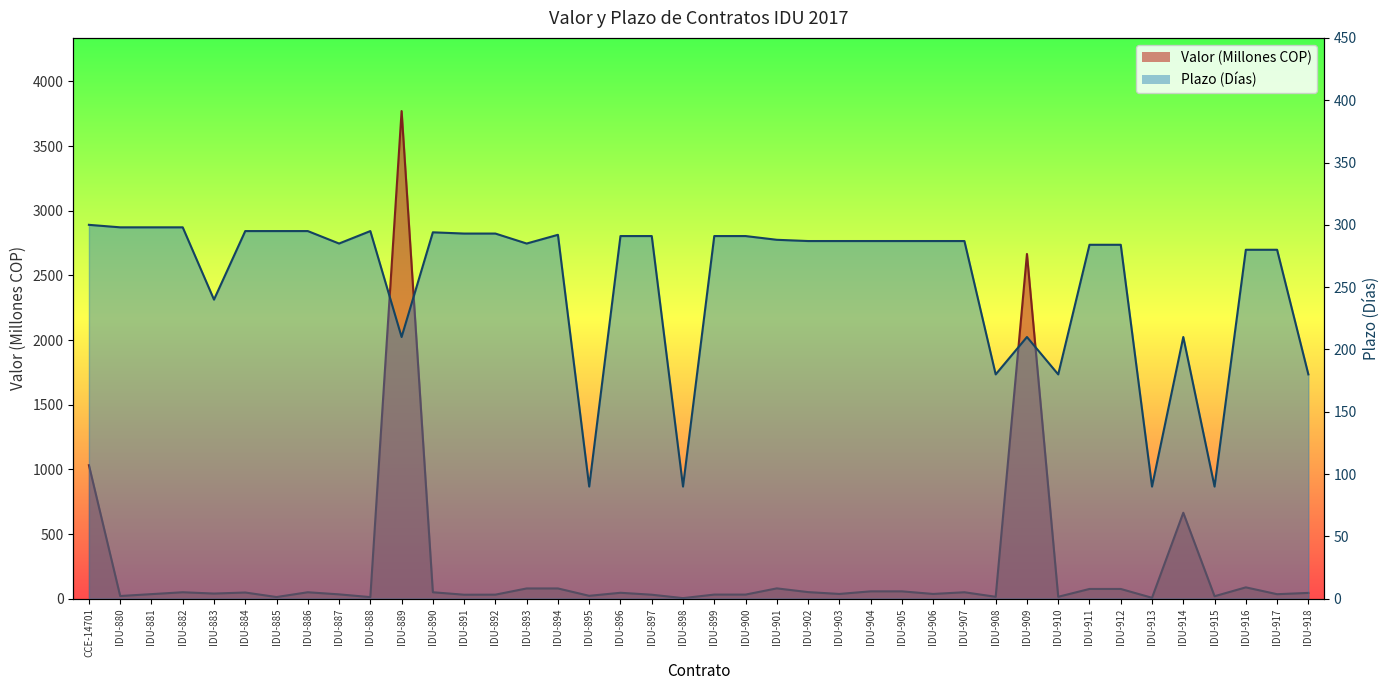

What is the sum of the Valor (Miles M COP) values at IDU-887 and IDU-886?

83.7